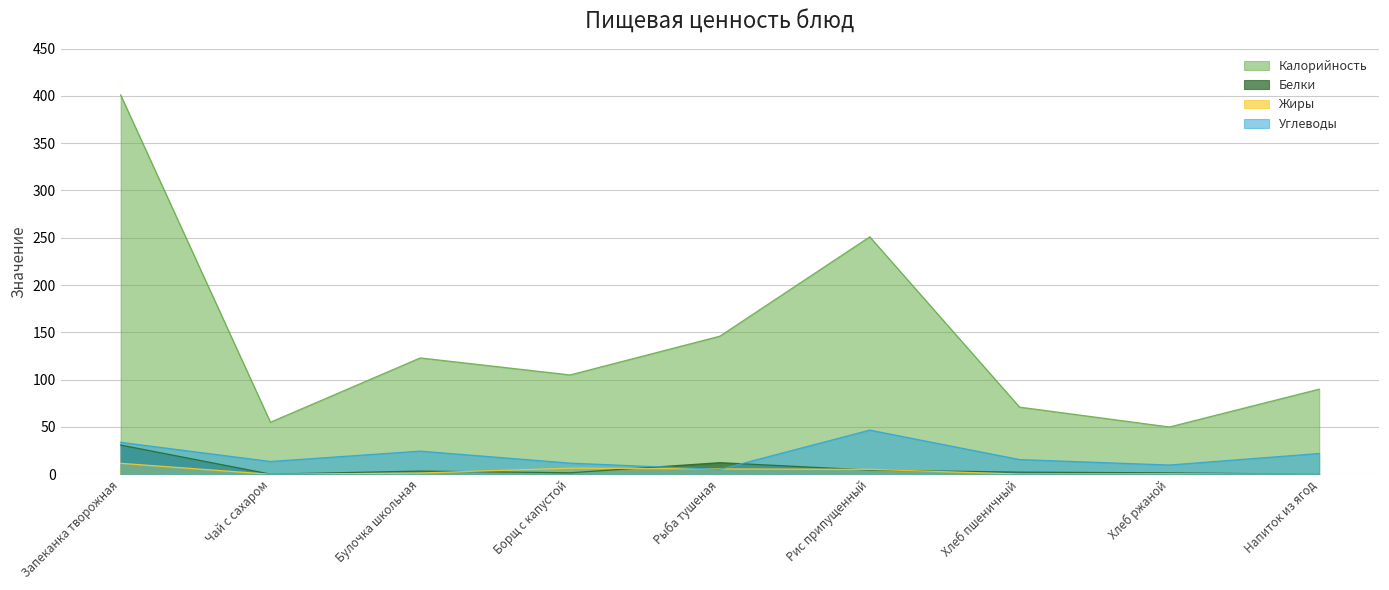

What is the approximate value of Калорийность at Напиток из ягод?

90.0